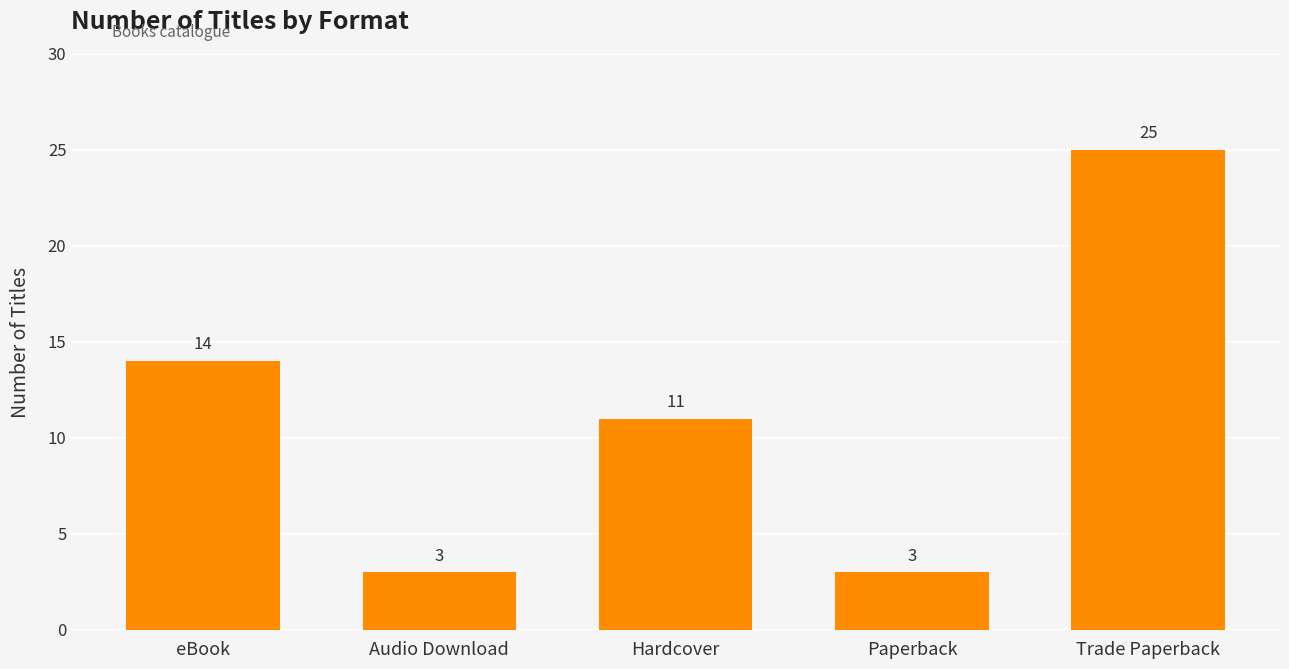

What is the sum of the values at Audio Download and Trade Paperback?

28